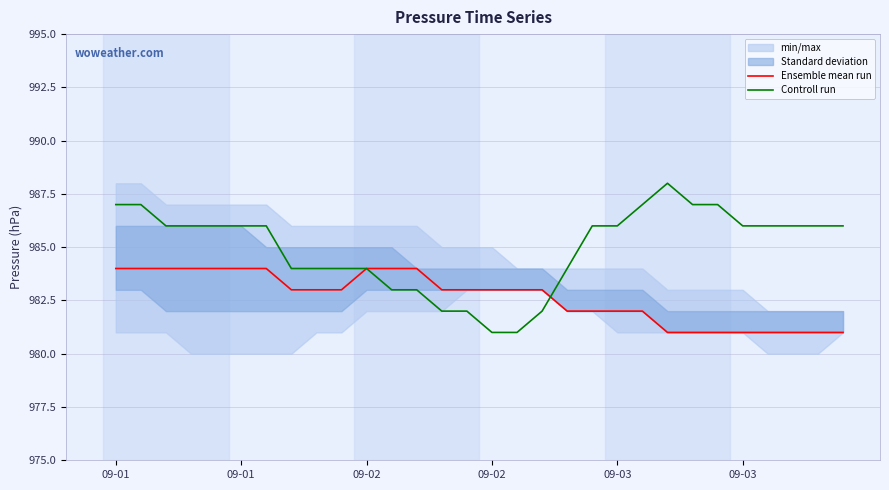

True or false: Controll run has more than 1 interior local peaks.

False